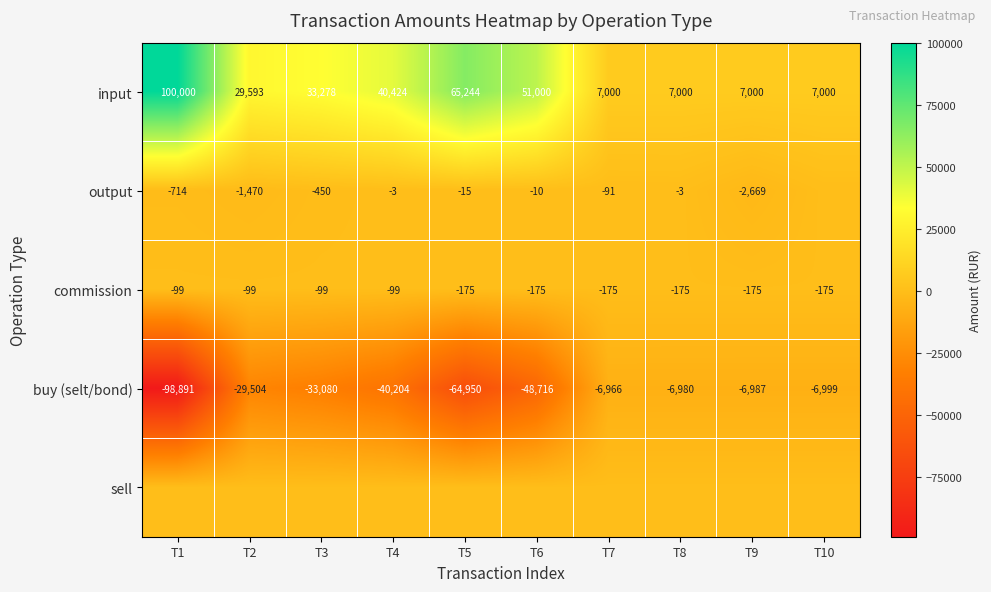

What is the highest value of the commission series?

-99